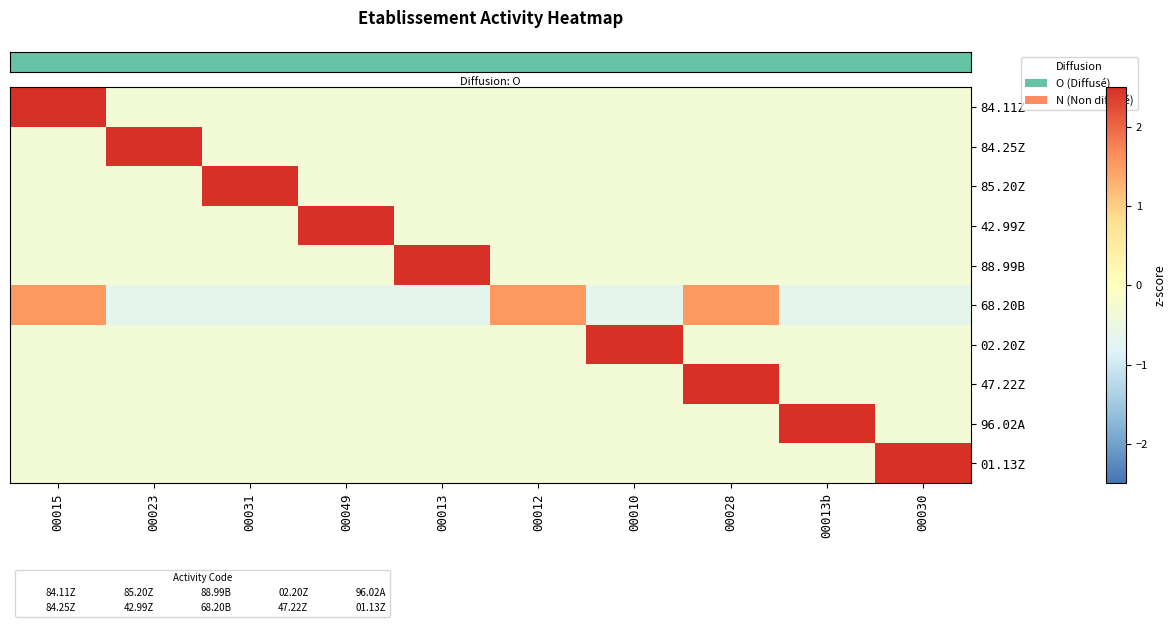

At which category is the sum across all series the highest?

00015